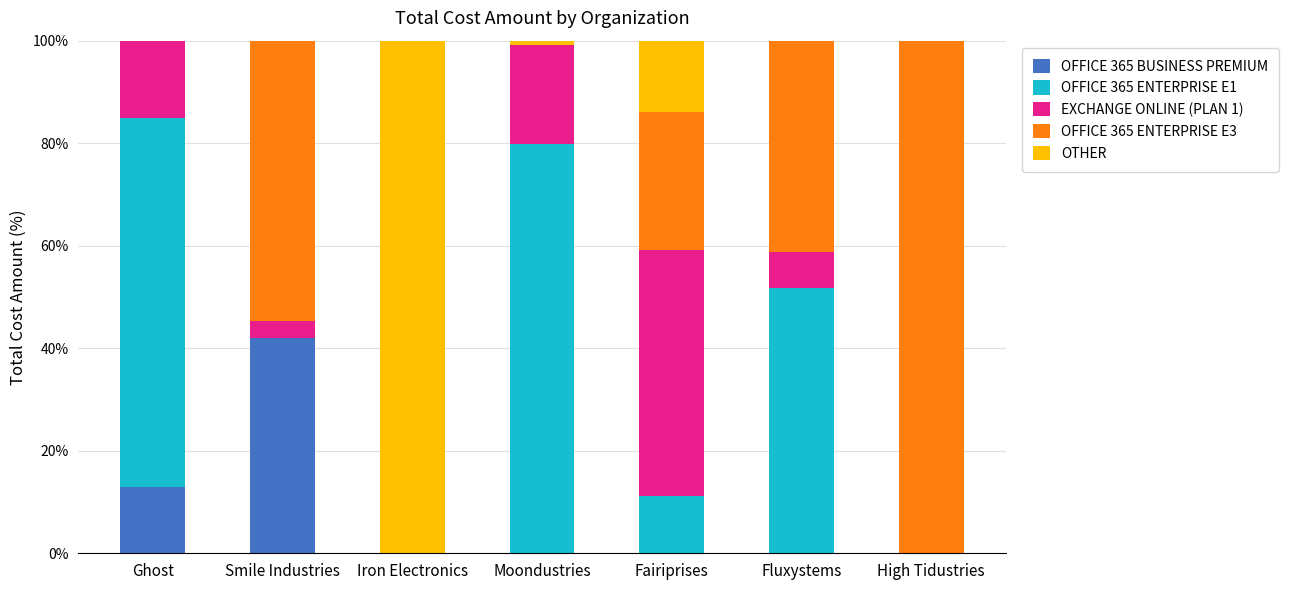

What is the total value across all series at High Tidustries?

100.0